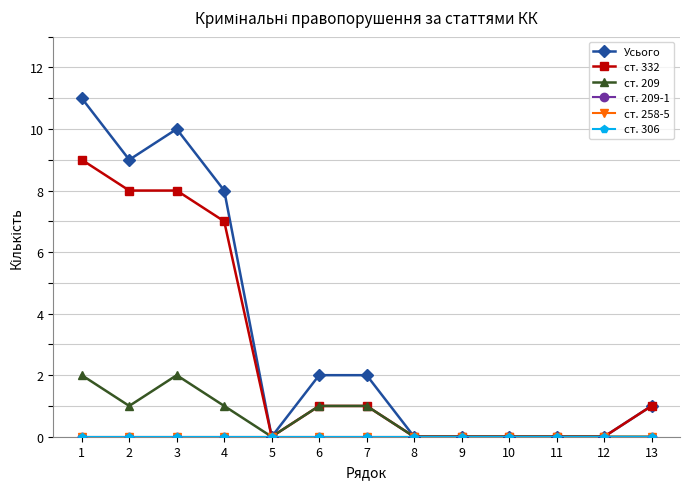

Does the chart have visible grid lines?

Yes